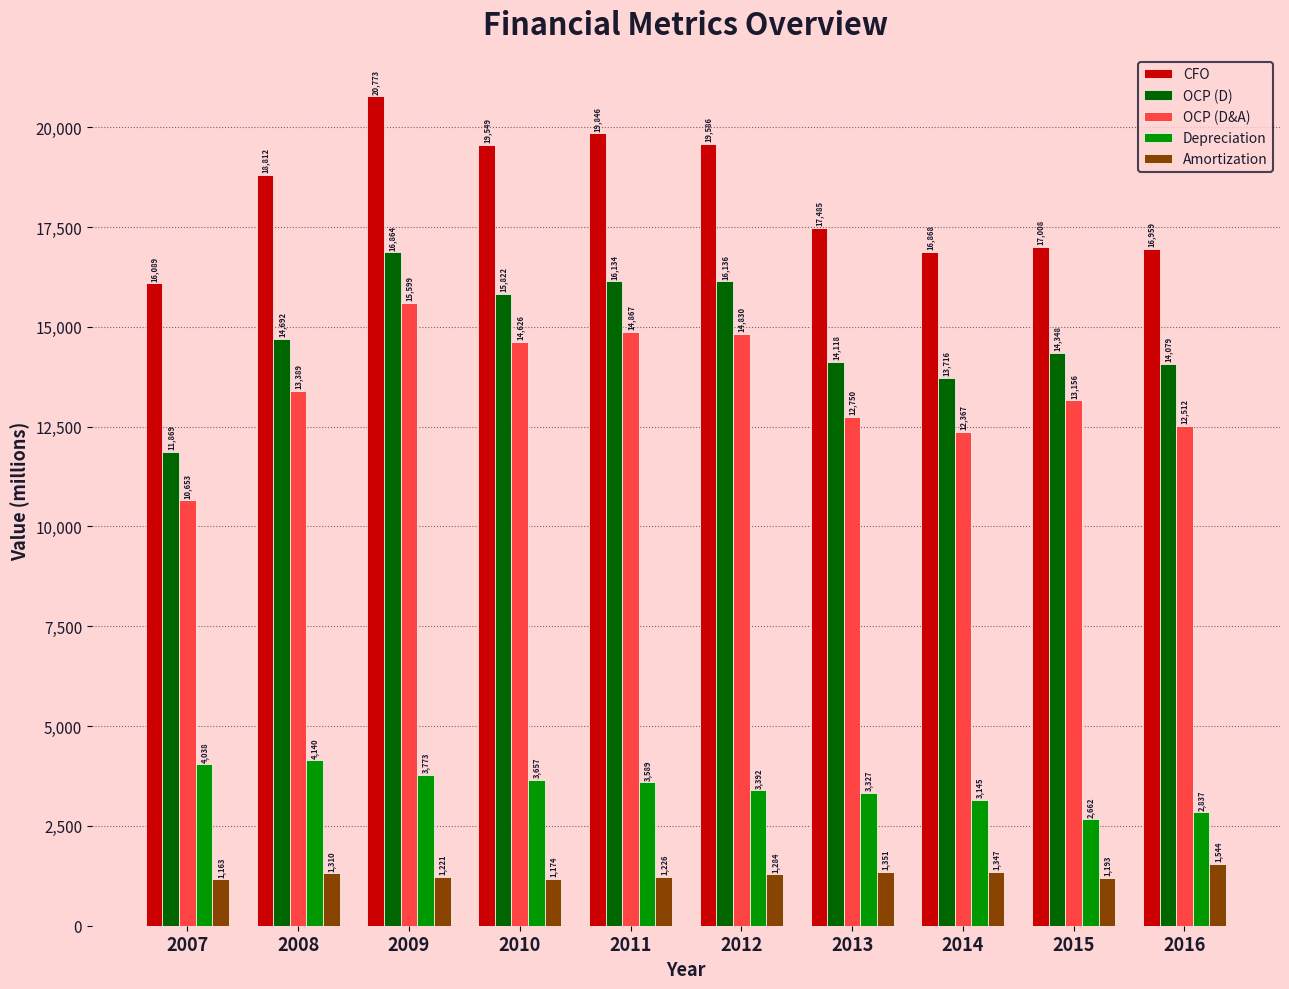

What is the spread (max minus min) of values at 2013?

16134.0